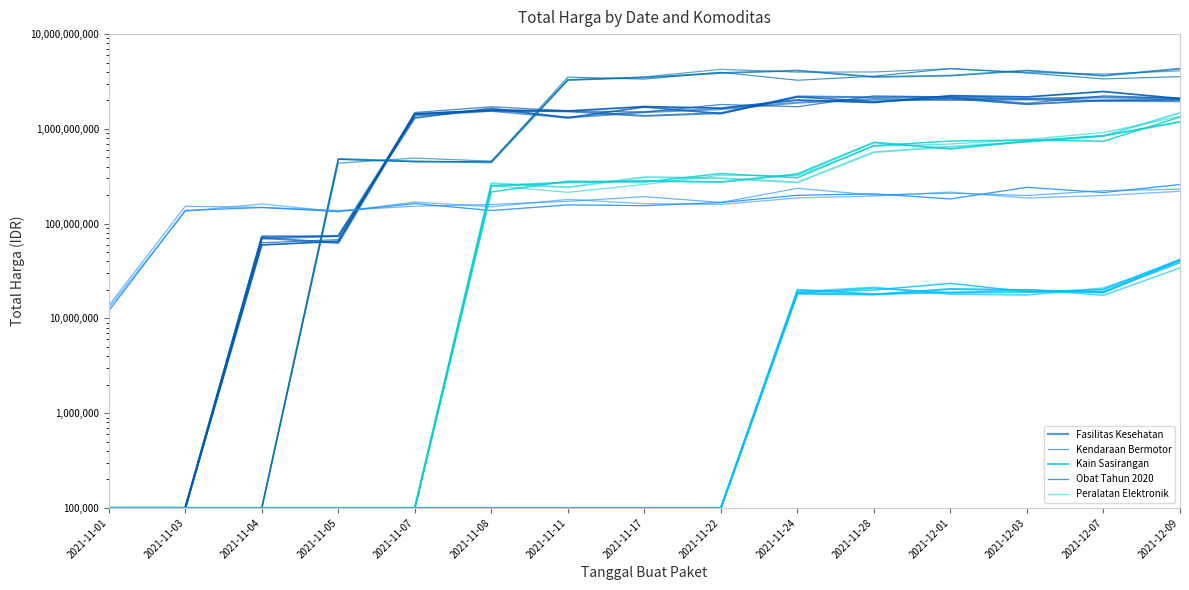

What is the difference between the Obat Tahun 2020 values at 2021-11-04 and 2021-11-24?

51144605.9